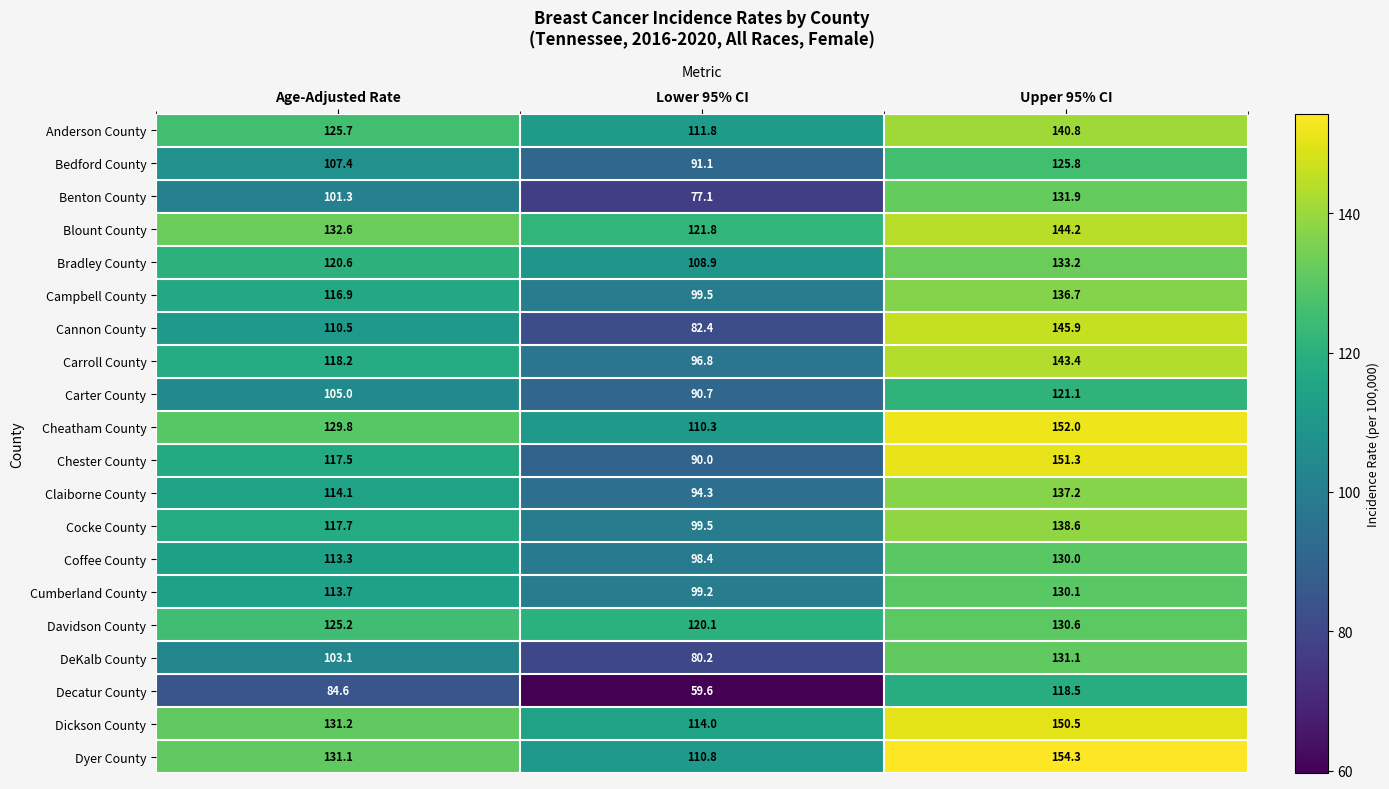

List the labels in order of Bradley County value, largest first.

Upper 95% CI, Age-Adjusted Rate, Lower 95% CI